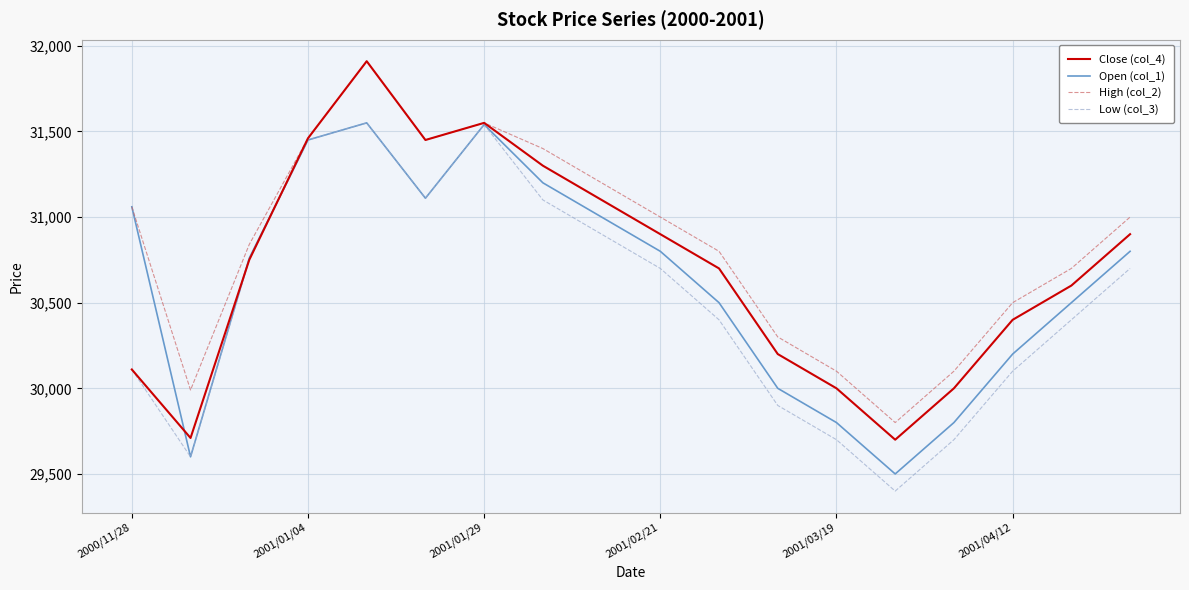

What is the minimum value for Low (col_3)?

29400